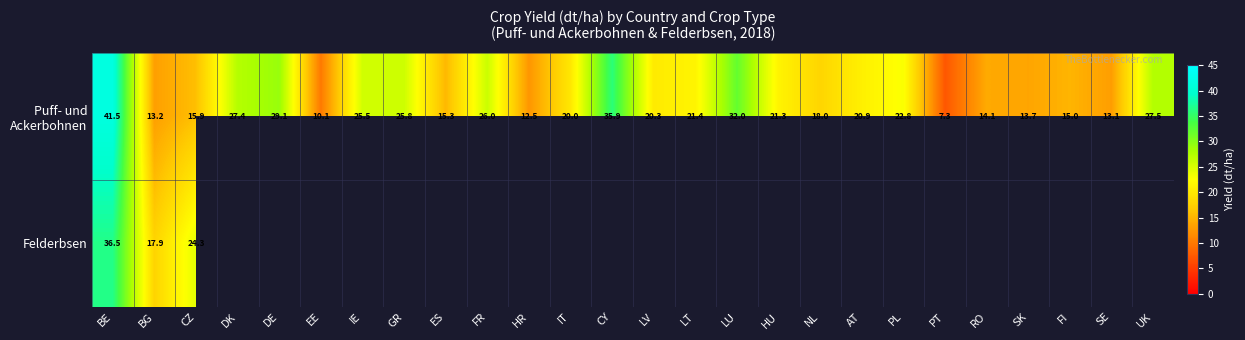

What is the difference between the highest and lowest values at BG?

4.7